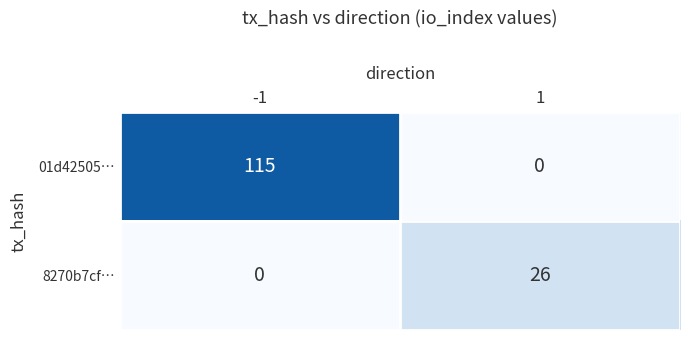

Which series changed the most between -1 and 1?

01d42505…